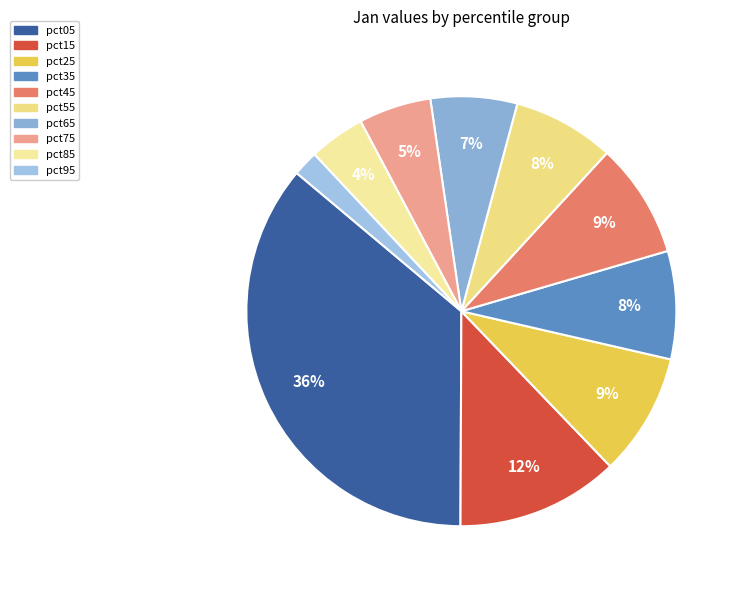

Is it true that pct05 is 27% of the pie?

False